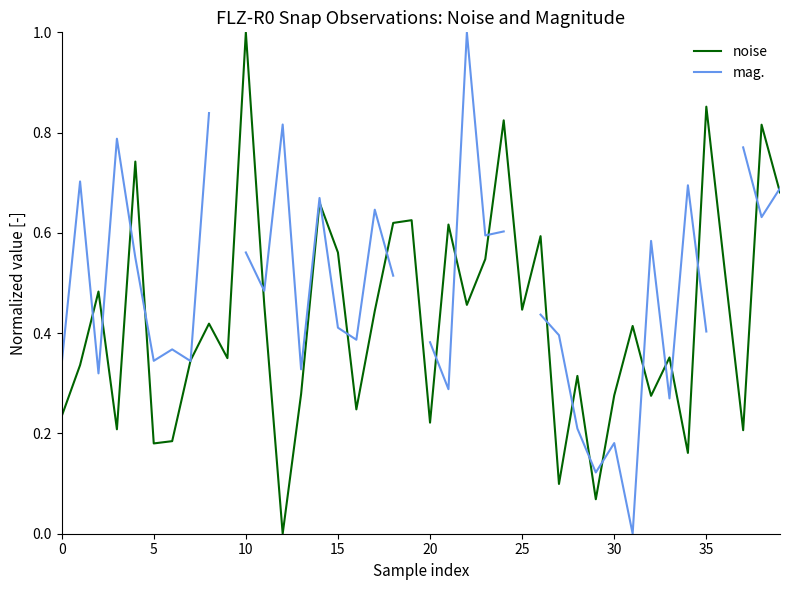

Rank the series by their maximum value, from highest to lowest.

noise, mag.